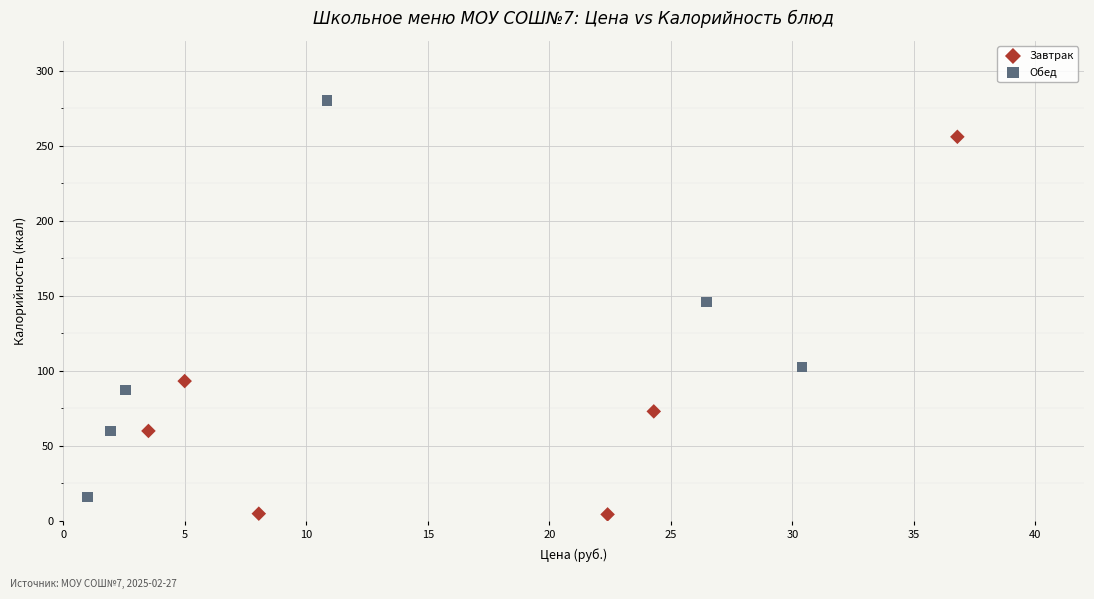

Which series has the widest spread of Y values?

Обед